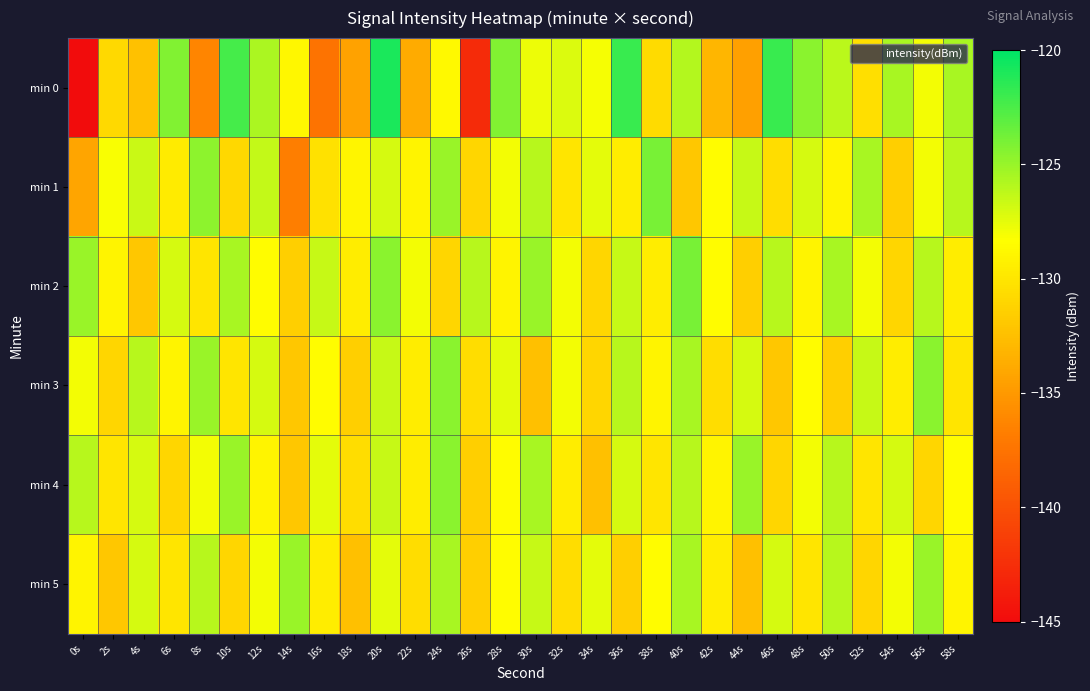

List the series in order of their peak value, highest first.

min 0, min 1, min 2, min 3, min 4, min 5